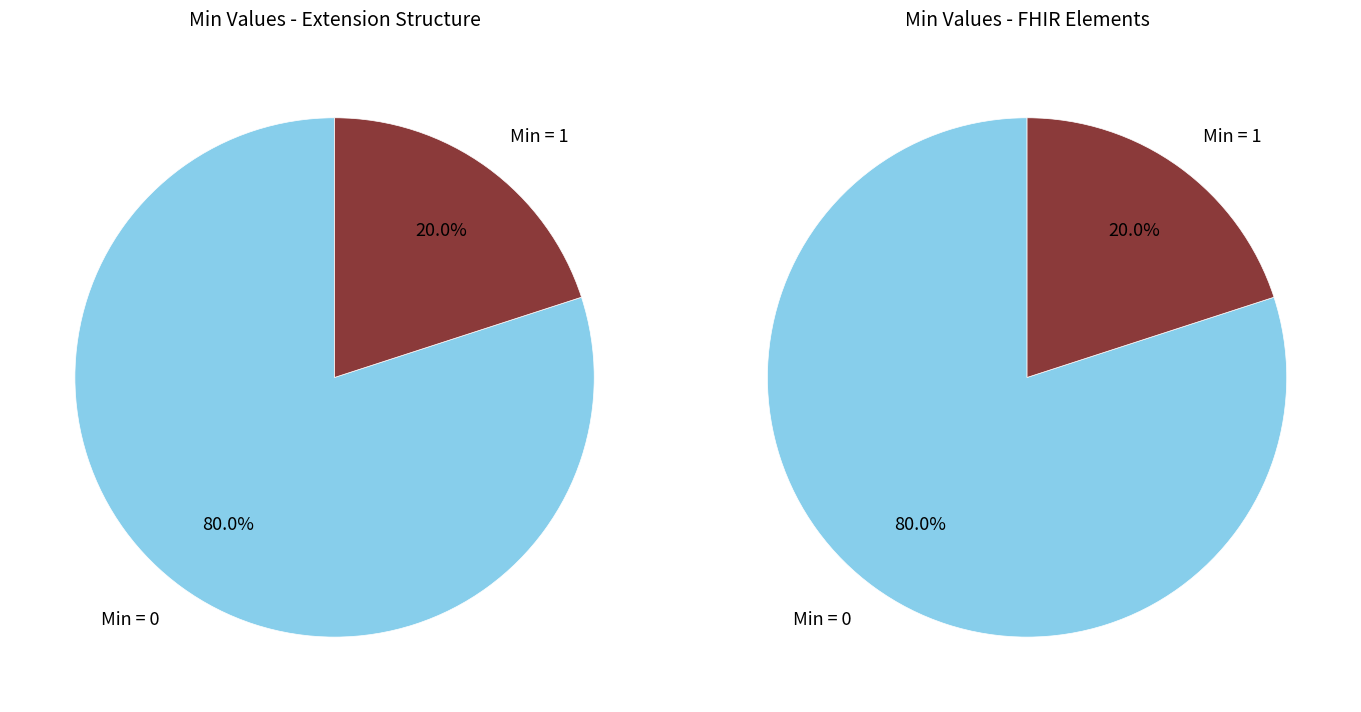

Is there any slice that represents more than half of the pie?

Yes